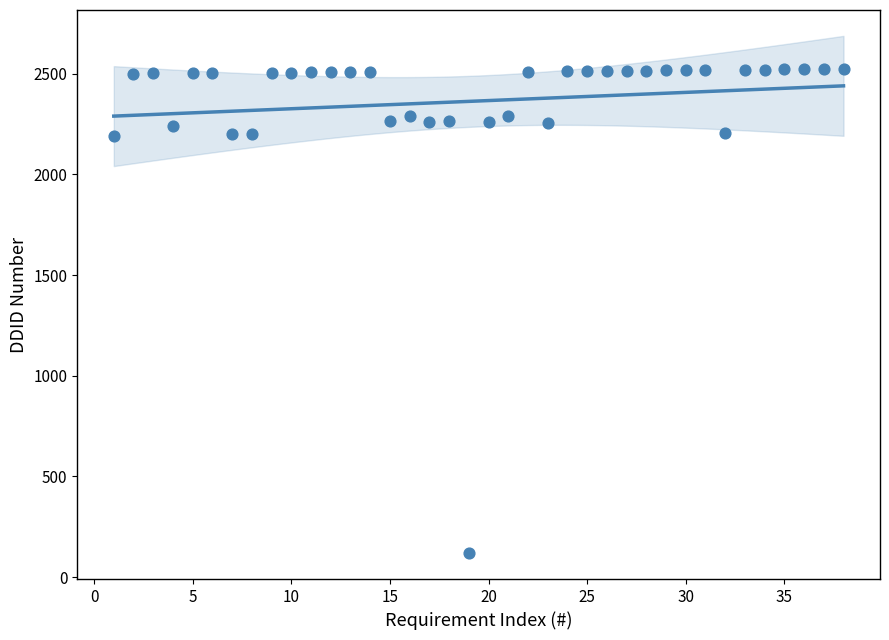

What is the range of Y values (max minus min)?

2405